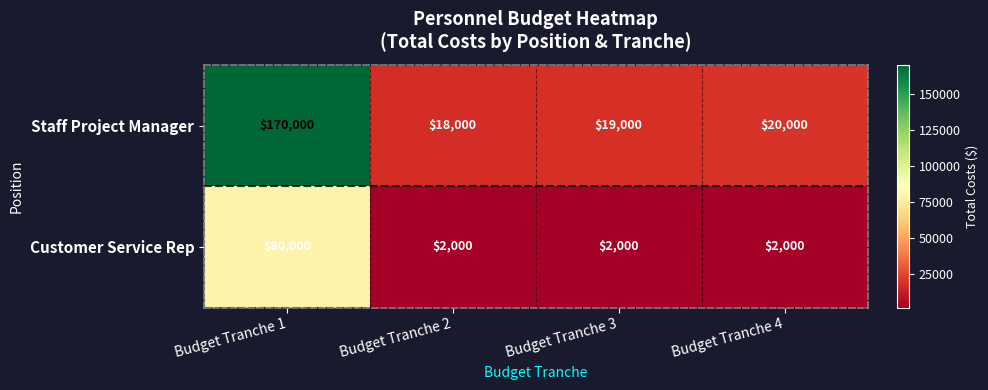

Is it true that Customer Service Rep equals 2000 at Budget Tranche 3?

True